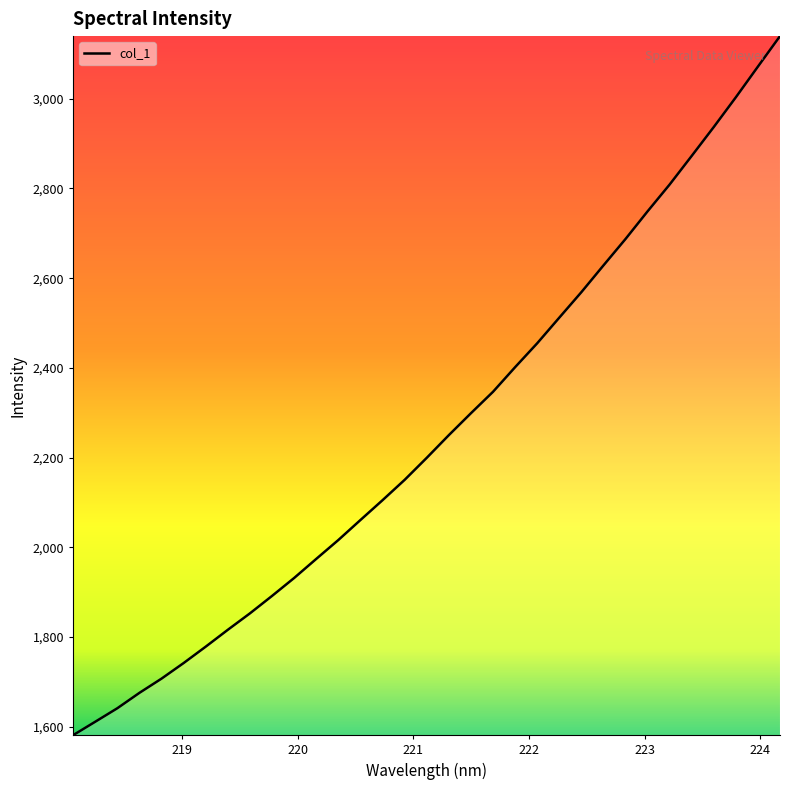

Reading left to right, extract all data points from this chart.

1581.5	1611.4	1641.5	1675.8	1707.6	1742.3	1778.8	1816.5	1853.1	1891.9	1931.9	1974.5	2016.5	2061.1	2105.3	2150.6	2199.7	2250.2	2299.1	2346.8	2401.7	2454.9	2512.0	2568.8	2628.4	2687.3	2749.0	2808.8	2872.6	2936.9	3003.2	3071.5	3139.4